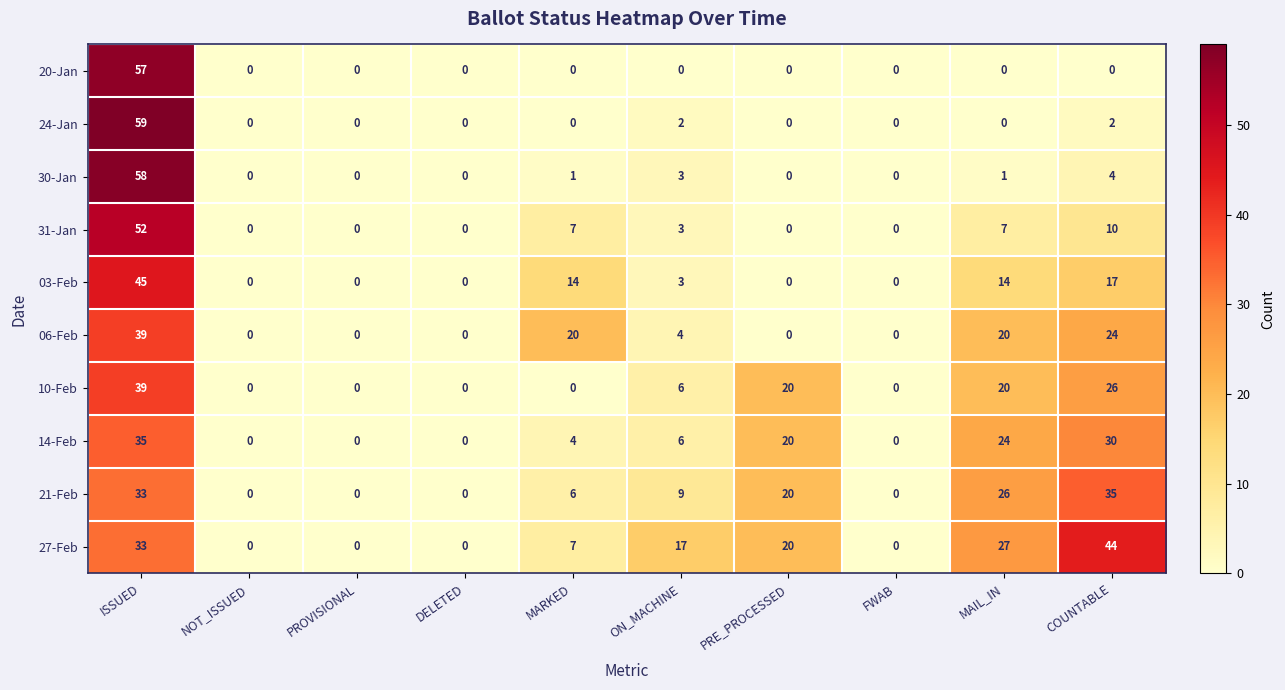

The 21-Feb series shows 27 at PRE_PROCESSED. True or false?

False